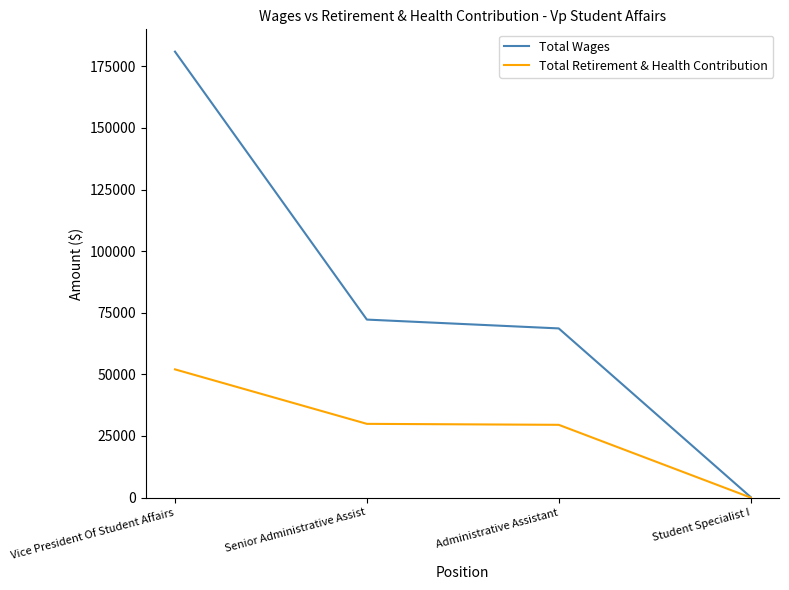

The Total Wages series shows 68632 at Administrative Assistant. True or false?

True